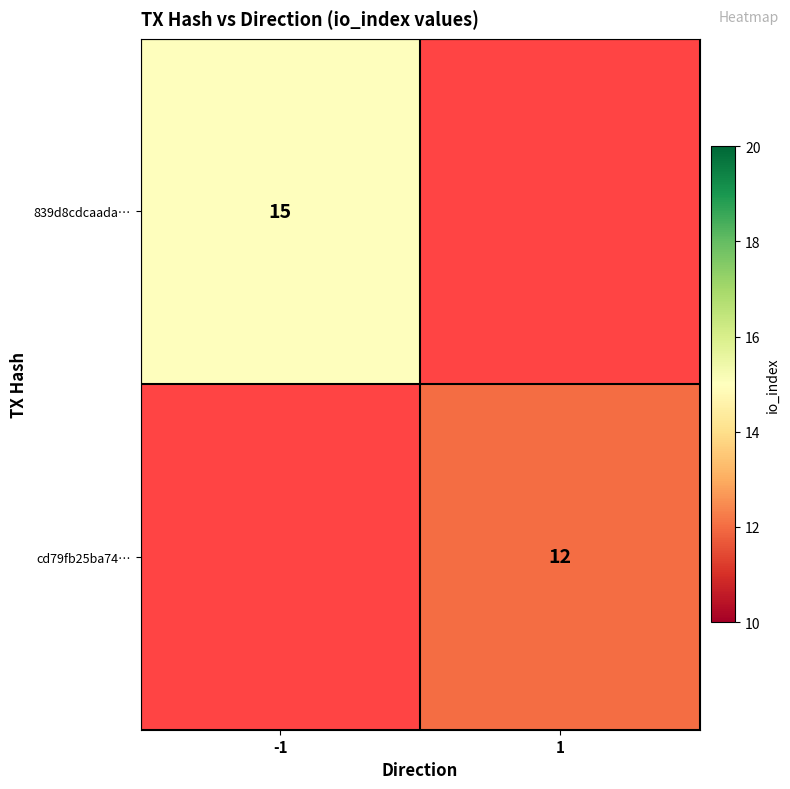

Is it true that 839d8cdcaada… equals 26 at -1?

False